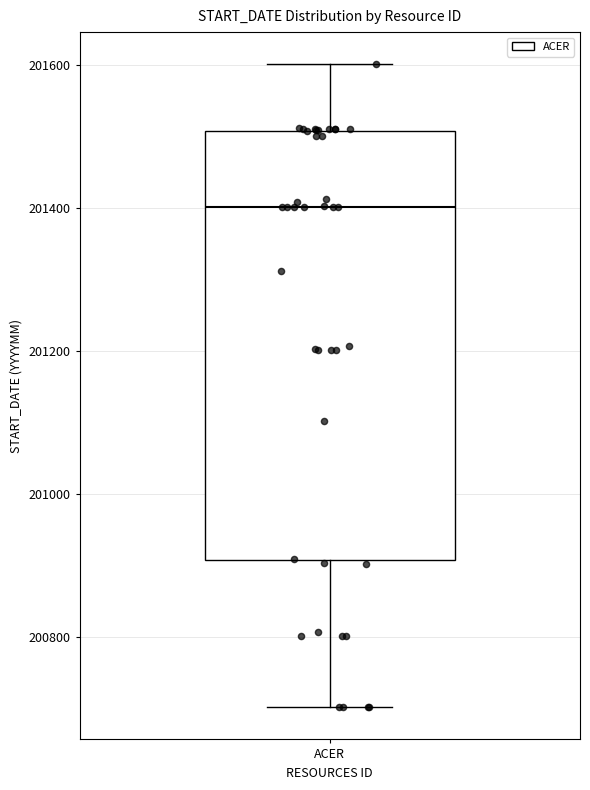

Transcribe this box plot: give where the median line is, the range the box spans, and where the two whiskers end, as read against the y-axis. The values are not printed on the chart, so give them approximately, as read against the axis.

median 201400, box 200900 to 201500, whiskers 200700 to 201600